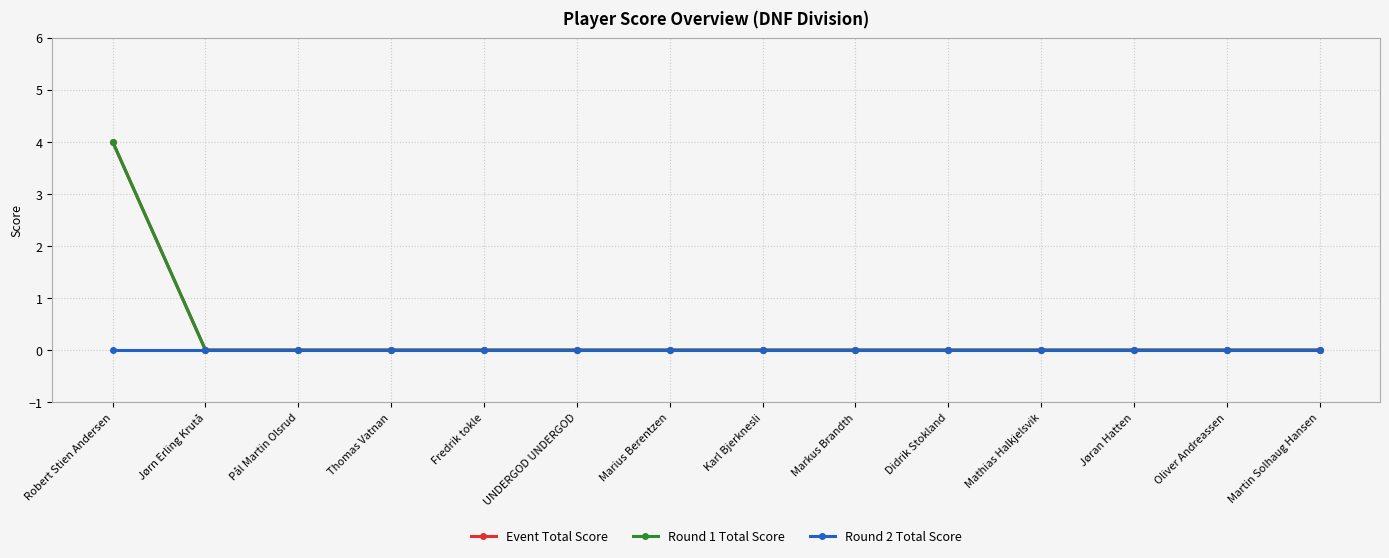

What is the label of the 10th point from the left?

Didrik Stokland